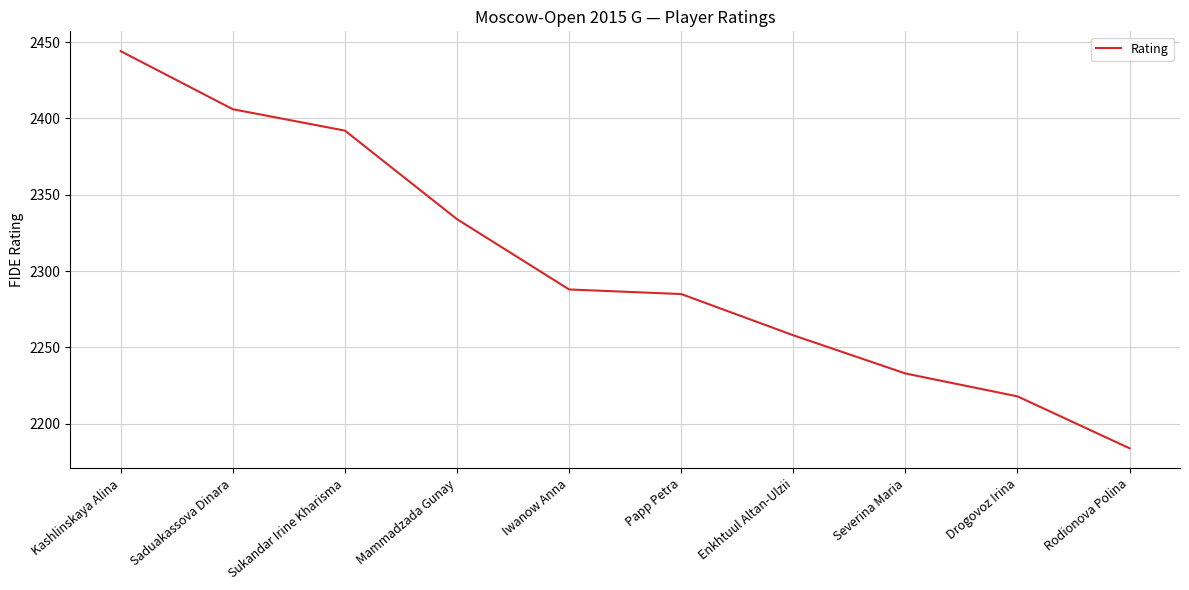

Reading left to right, what are all the values shown in this chart?

2444	2406	2392	2334	2288	2285	2258	2233	2218	2184